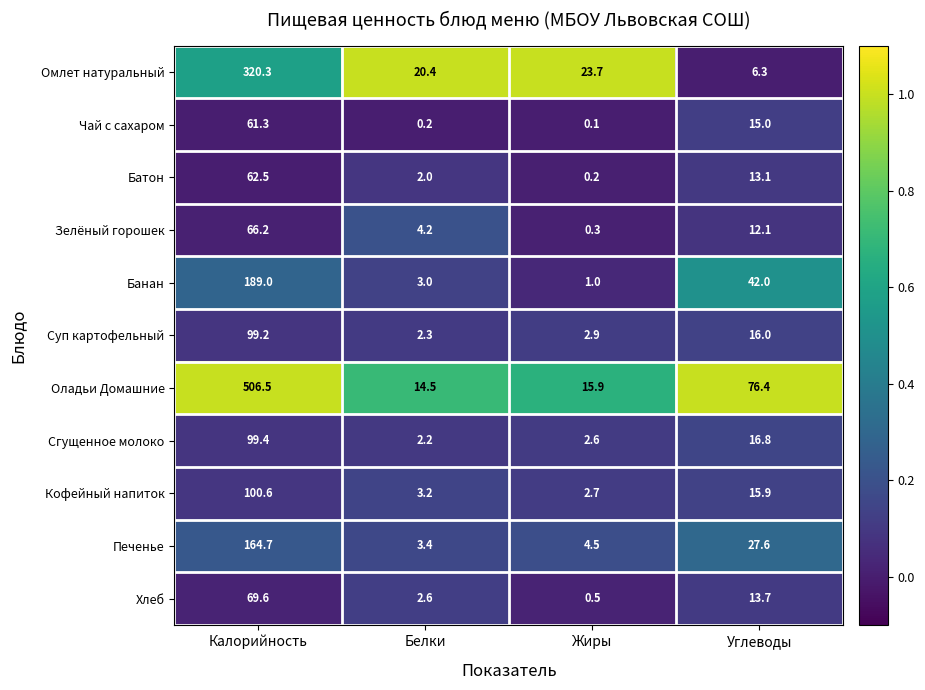

What value does the Печенье series have at Углеводы?

27.6